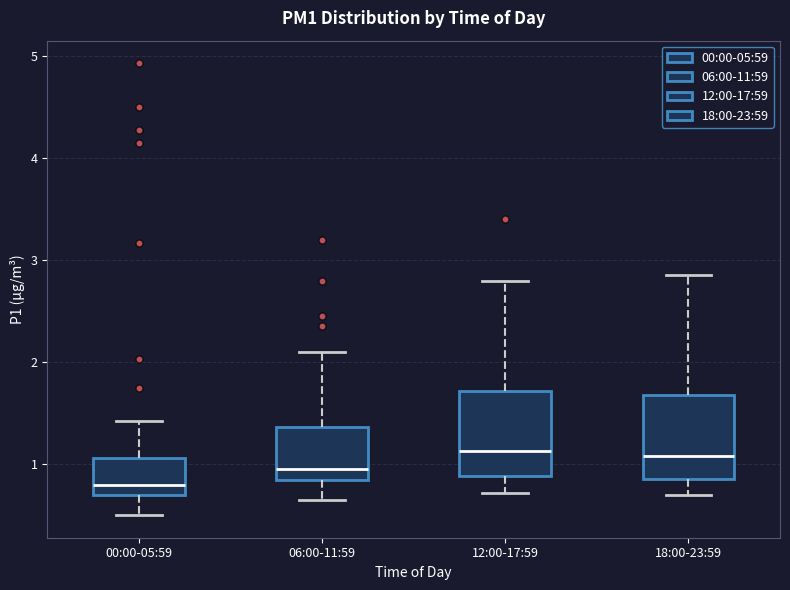

Where is the lower edge of the box for 06:00-11:59 on the y-axis? The values are not printed on the chart, so give them approximately, as read against the axis.

0.8